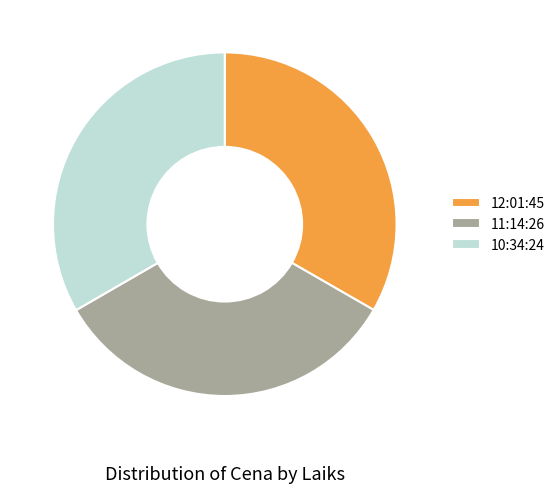

Is the sum of 10:34:24 and 11:14:26 greater than half?

Yes